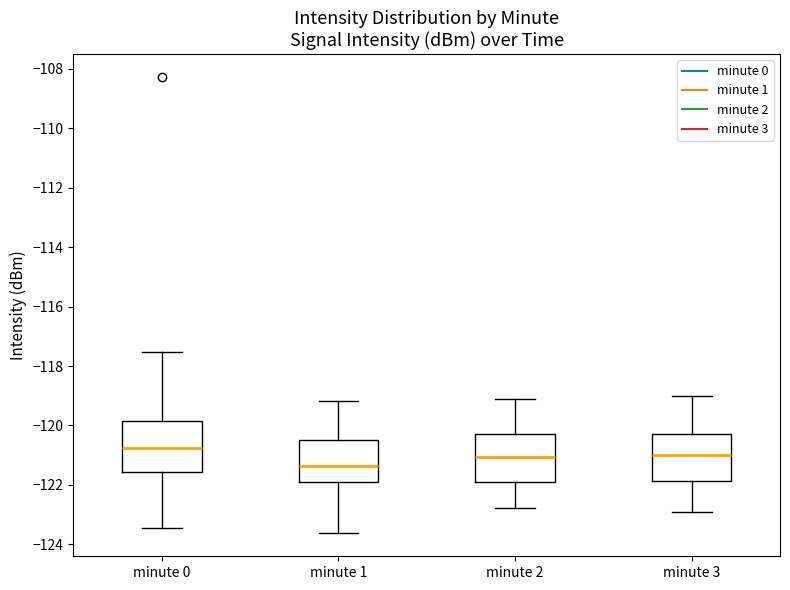

Which box's median line is the lowest?

minute 1